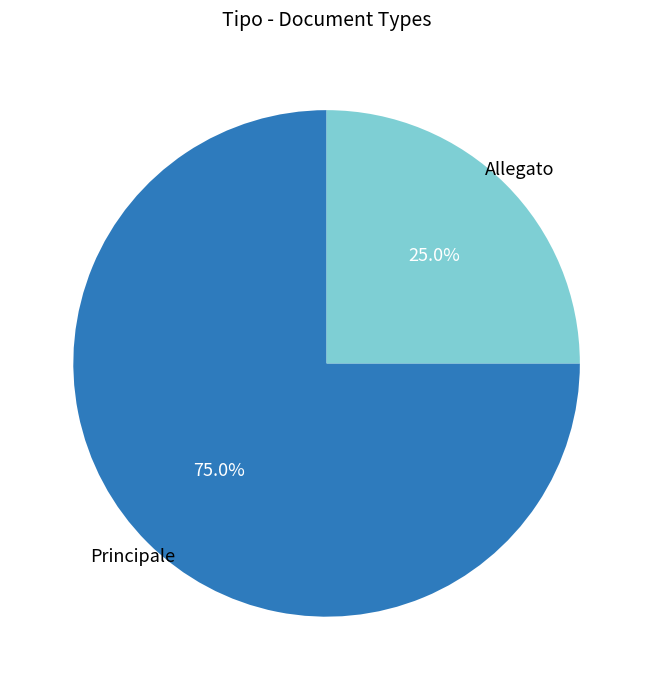

Rank the categories by value from highest to lowest.

Principale, Allegato